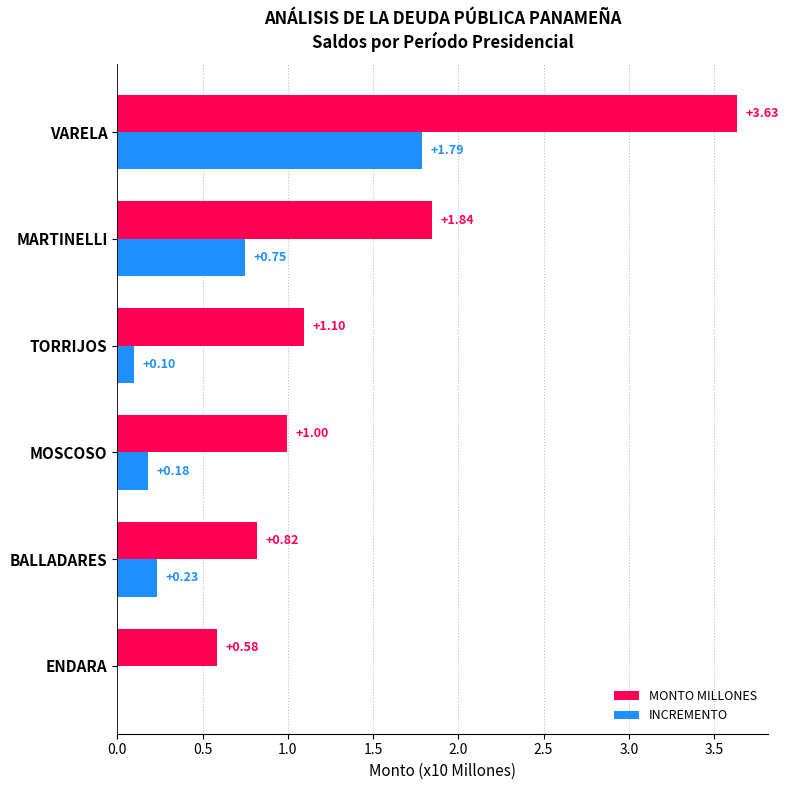

Which category has the highest value in the MONTO MILLONES series?

VARELA